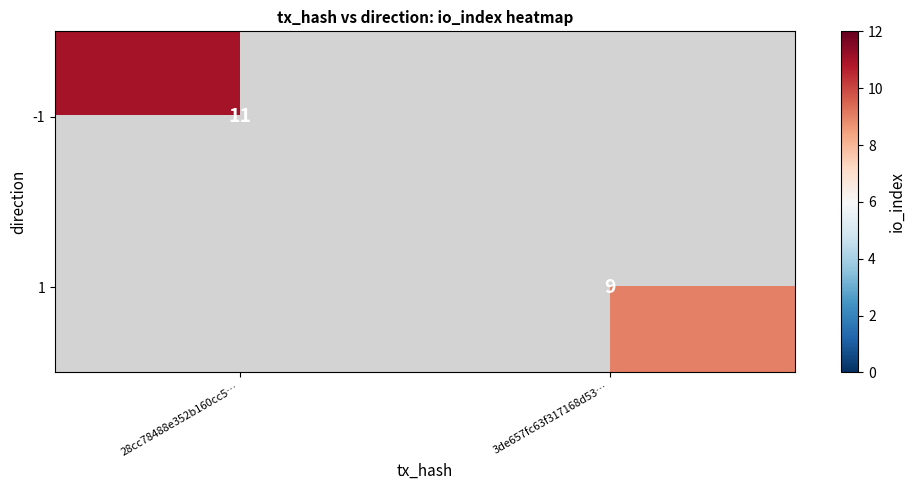

True or false: -1 has a value of 11 at 28cc78488e352b160cc5….

True